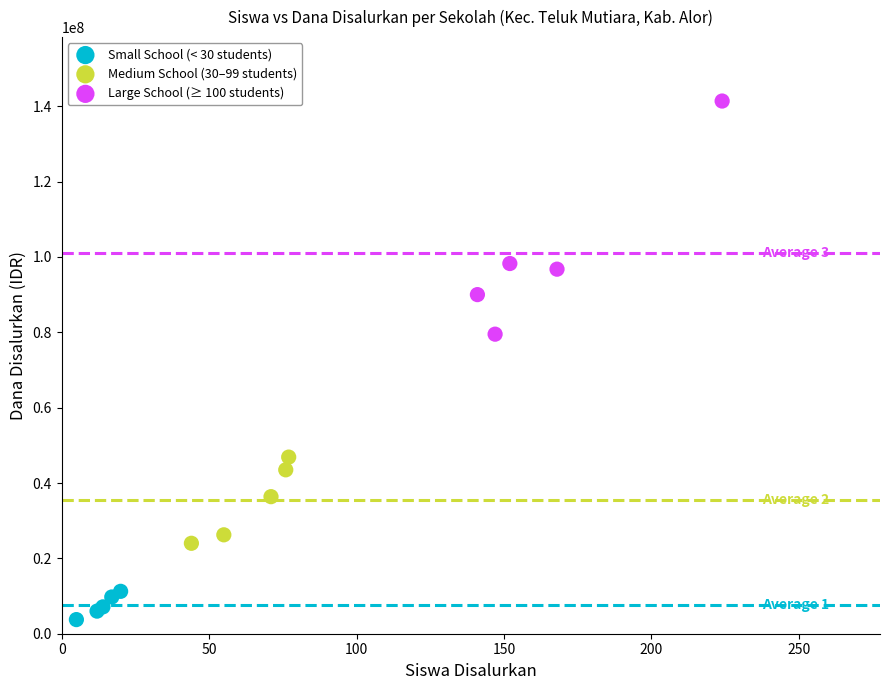

Which series reaches the maximum Y coordinate?

Large School (≥ 100 students)